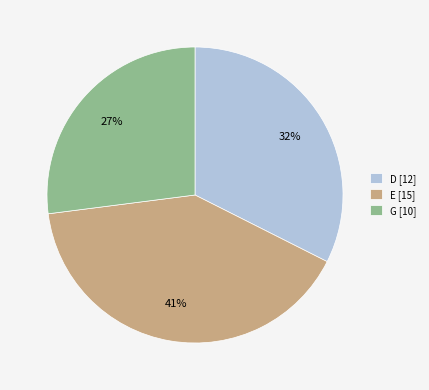

Is it true that D is 21% of the pie?

False